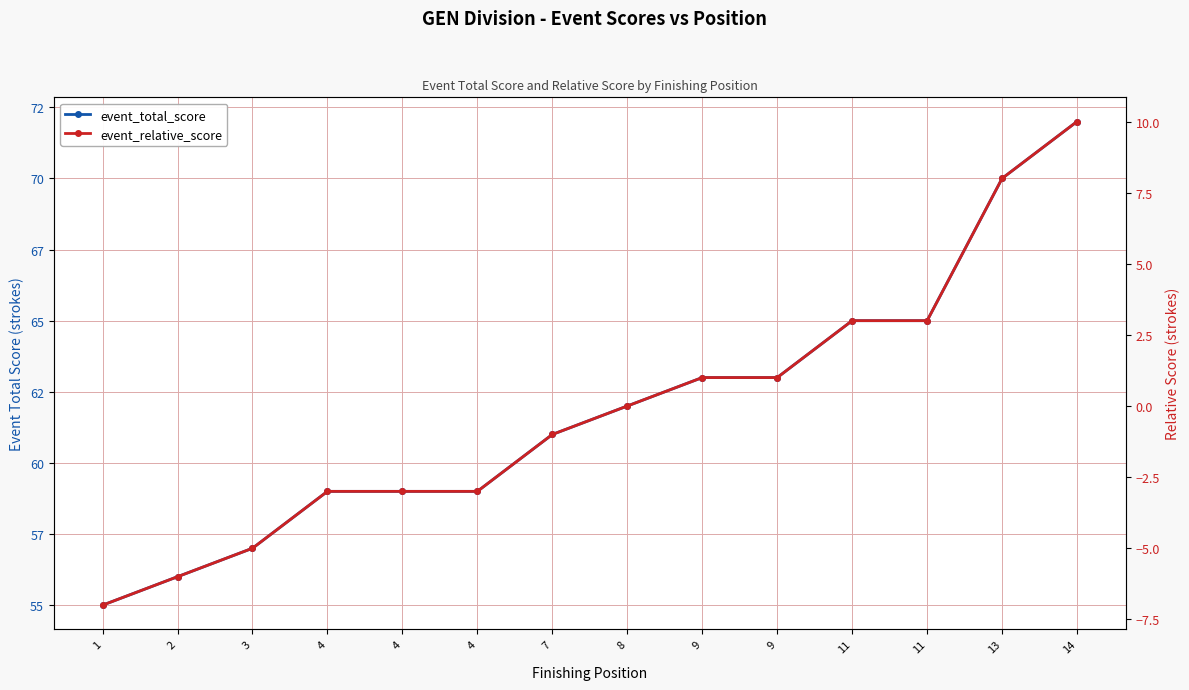

True or false: event_total_score has a value of 65 at 11.

True